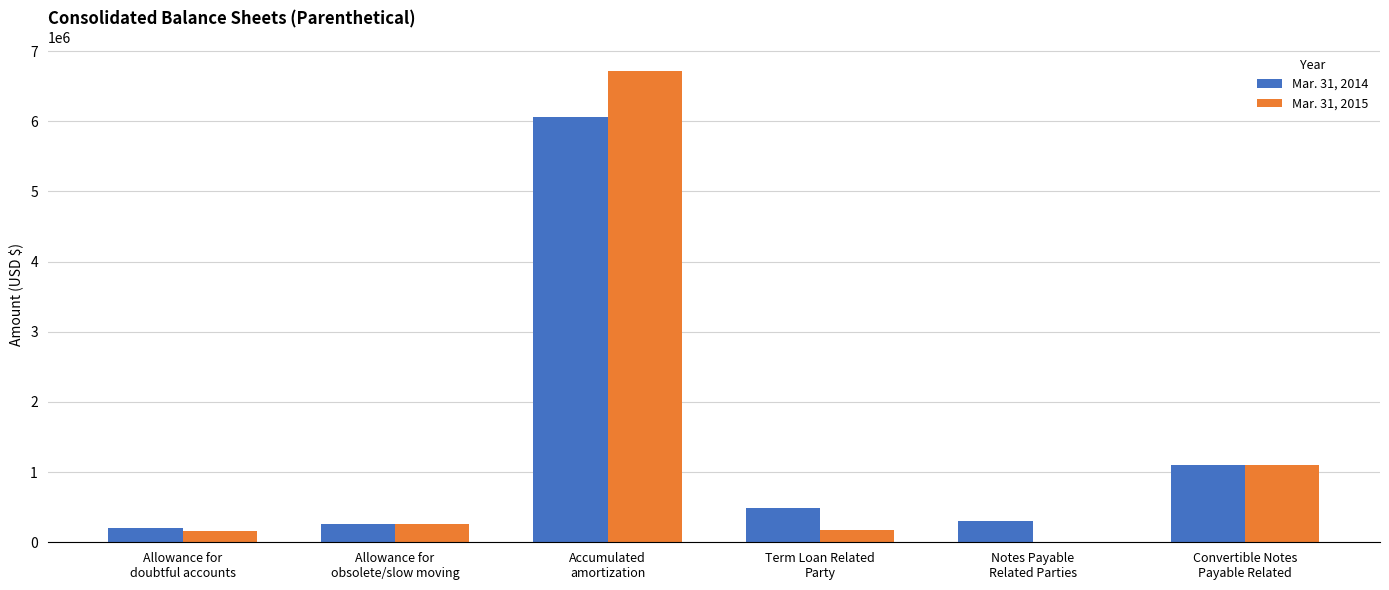

How many distinct data groups are displayed?

2